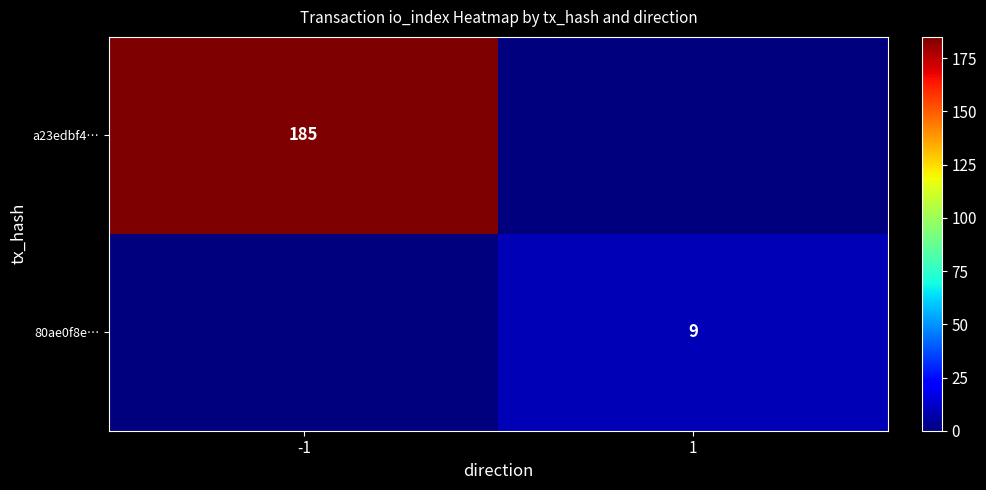

True or false: 80ae0f8e… has a value of 16 at 1.

False